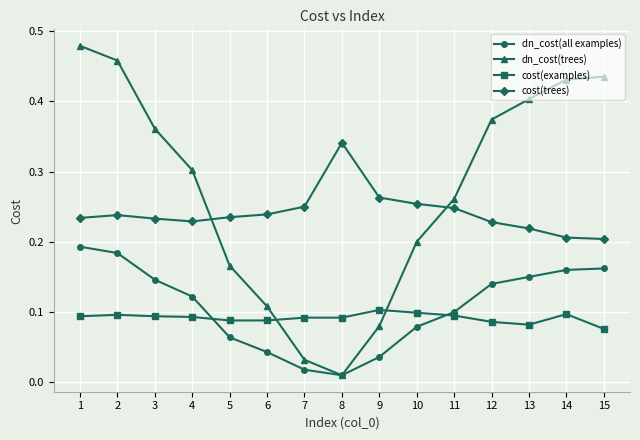

Which series has the largest total across all categories?

dn_cost(trees)